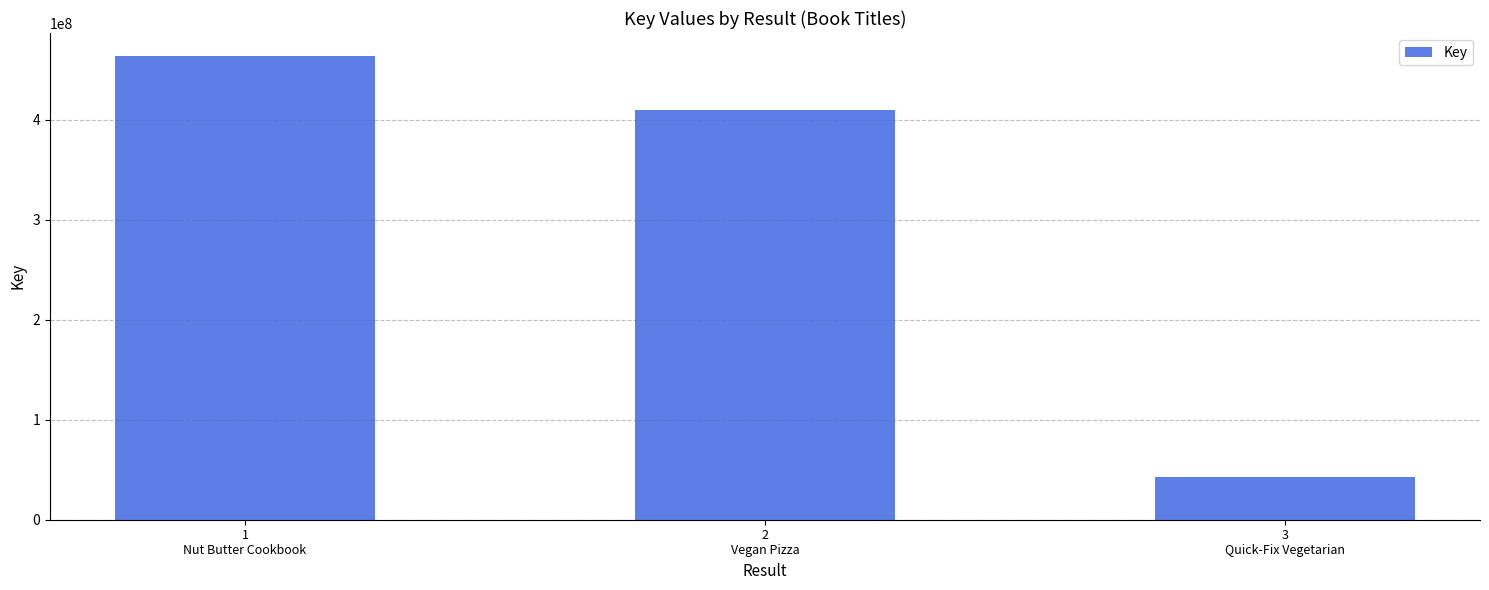

List the labels in order of value, smallest first.

3
Quick-Fix Vegetarian, 2
Vegan Pizza, 1
Nut Butter Cookbook